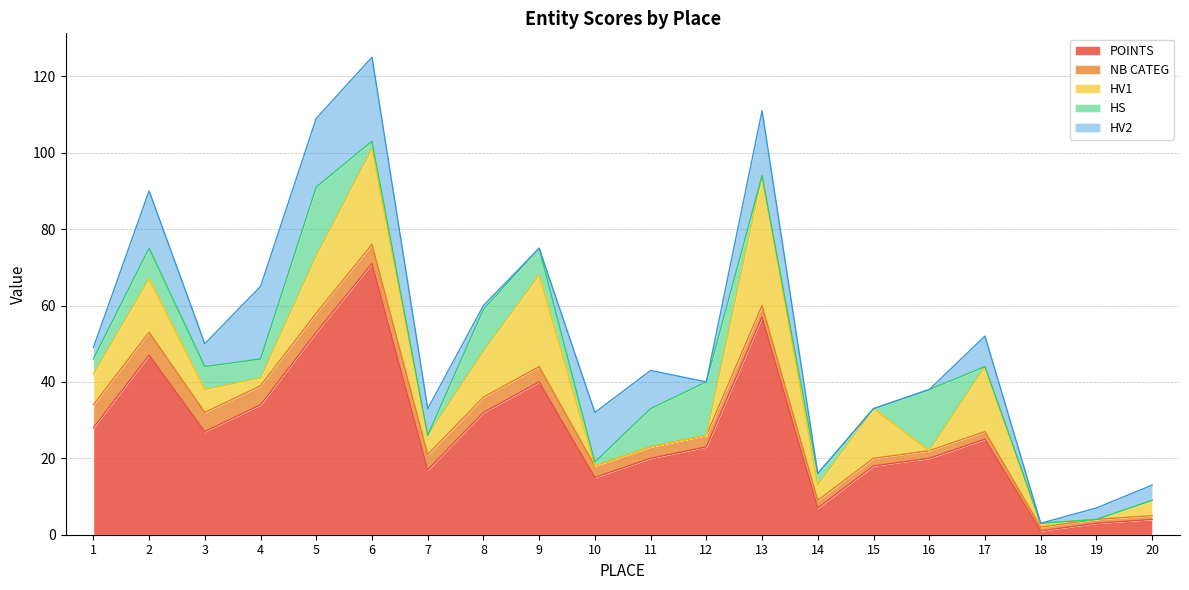

At which label is NB CATEG closest to 3?

10